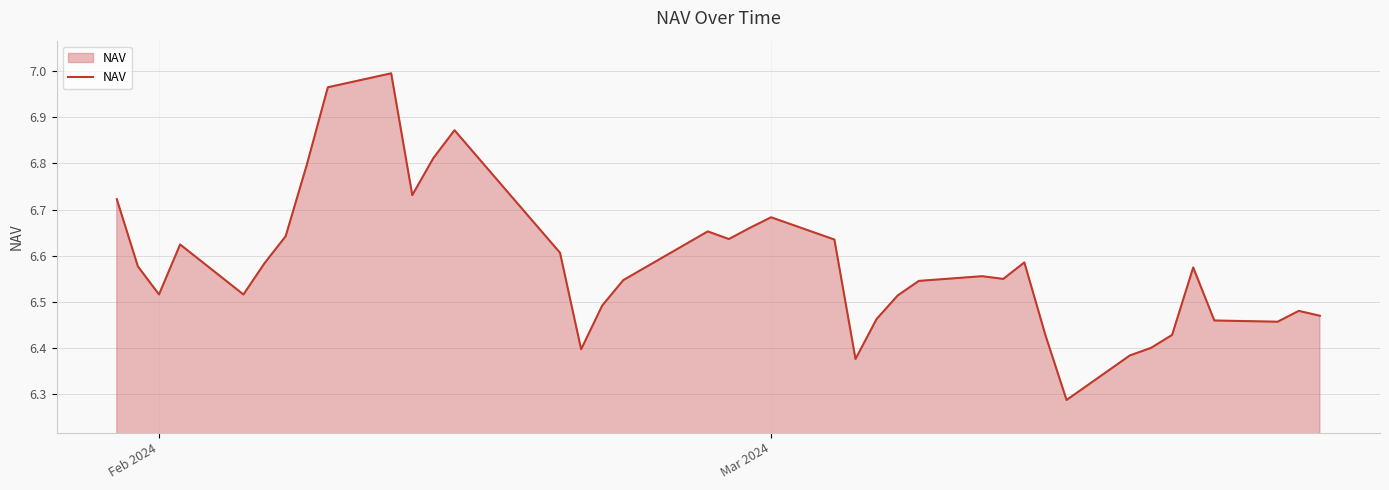

What is the difference between the maximum and minimum values?

0.7